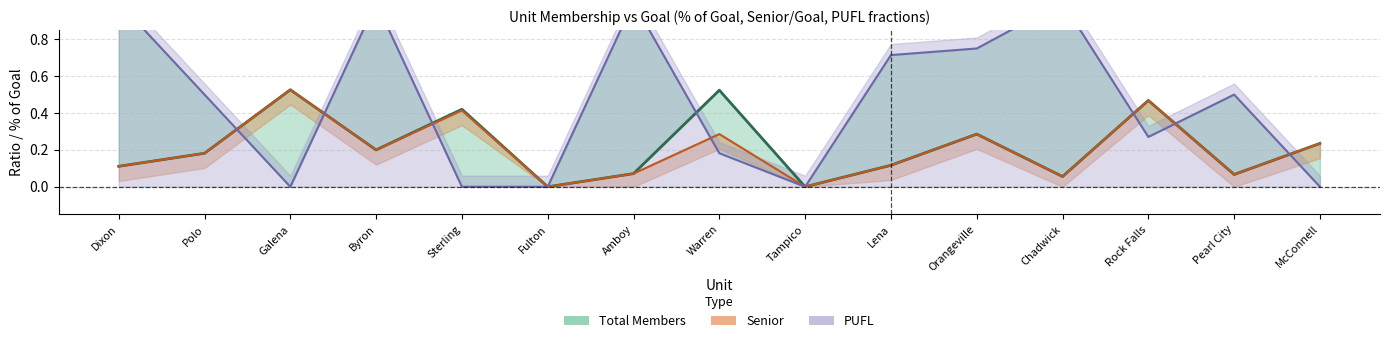

What is the label of the 11th point from the right?

Sterling